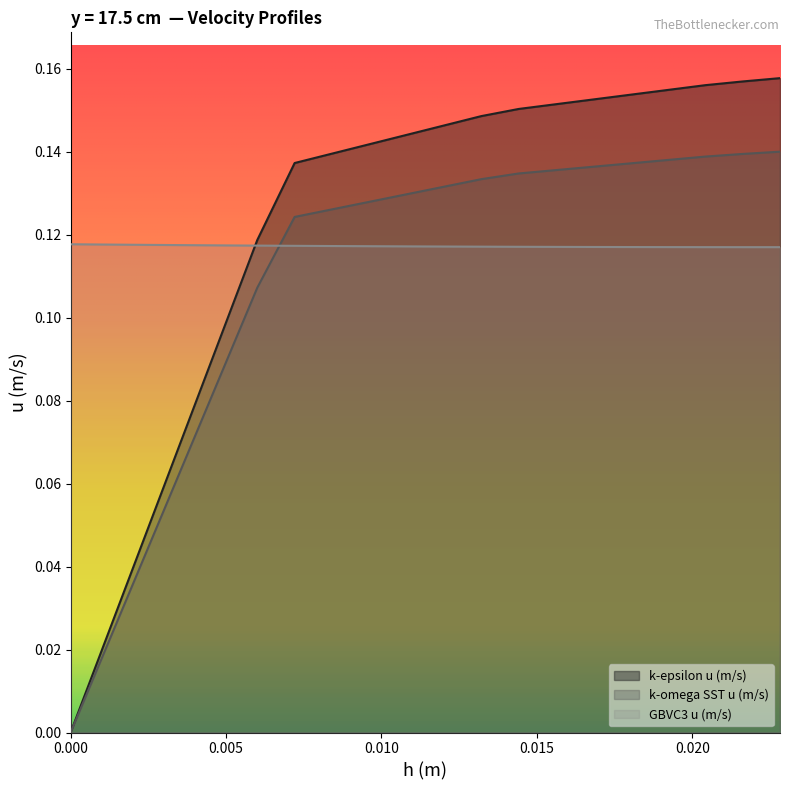

What position from the left is 0.00840756?

8